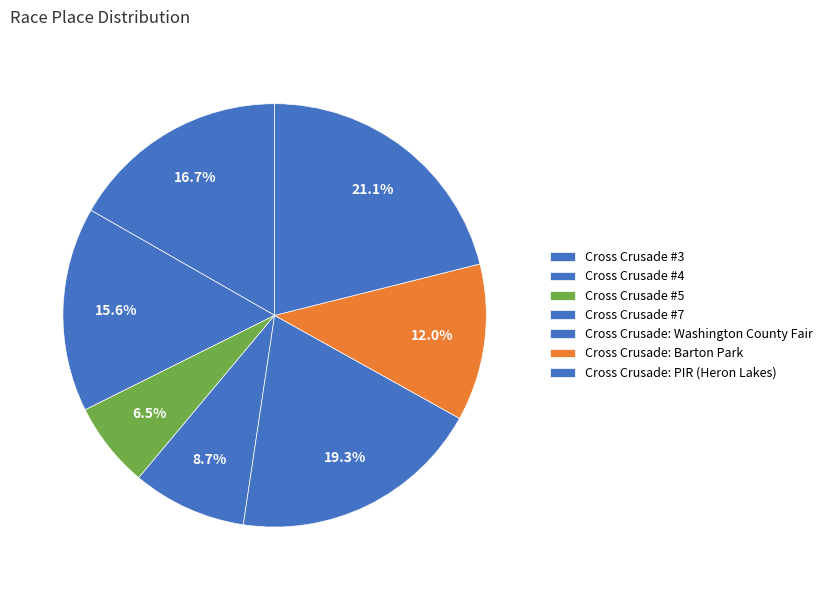

To the nearest percent, what is the difference between the largest and smallest slice percentages?

15%